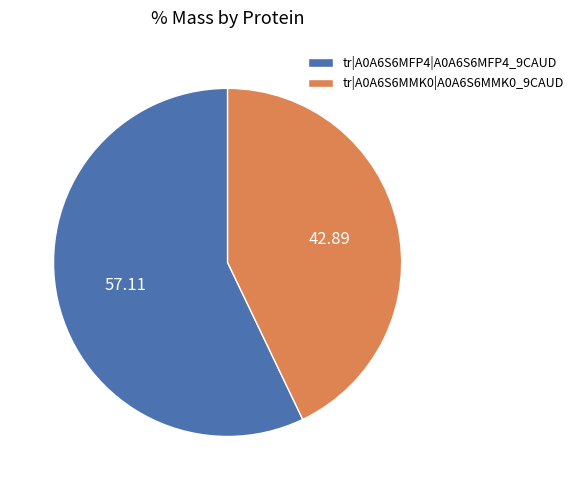

Which category accounts for the majority?

tr|A0A6S6MFP4|A0A6S6MFP4_9CAUD